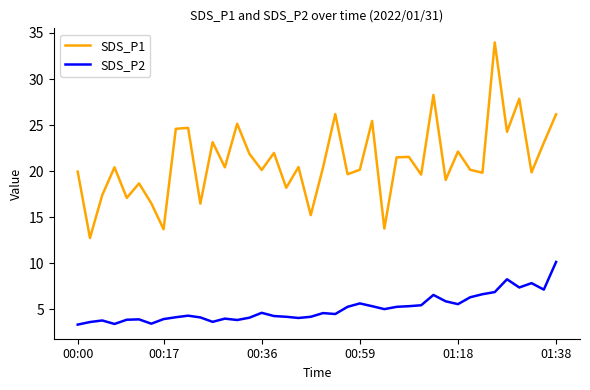

At how many categories does at least one series exceed 7?

40